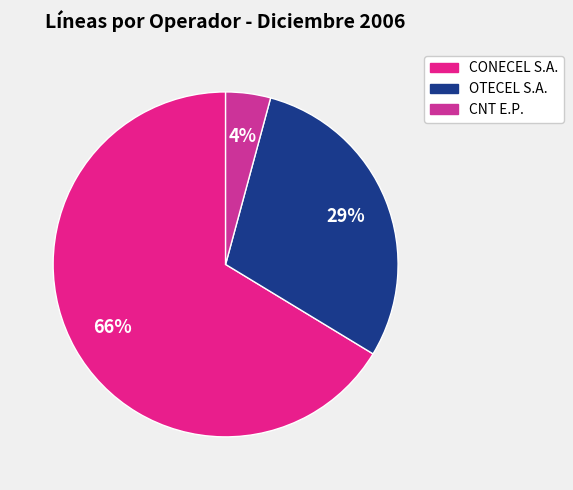

Between CNT E.P. and CONECEL S.A., which is larger?

CONECEL S.A.